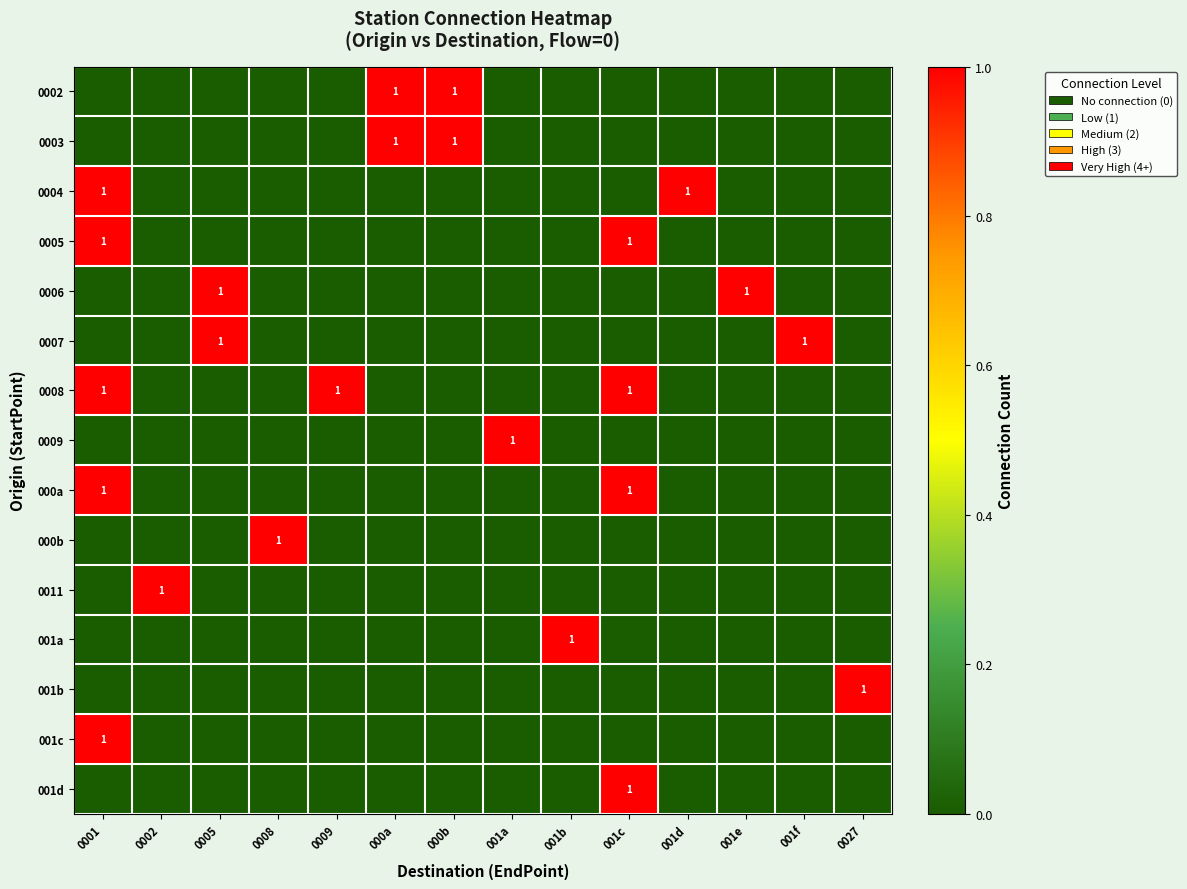

True or false: 0011 has a value of 2 at 0002.

False